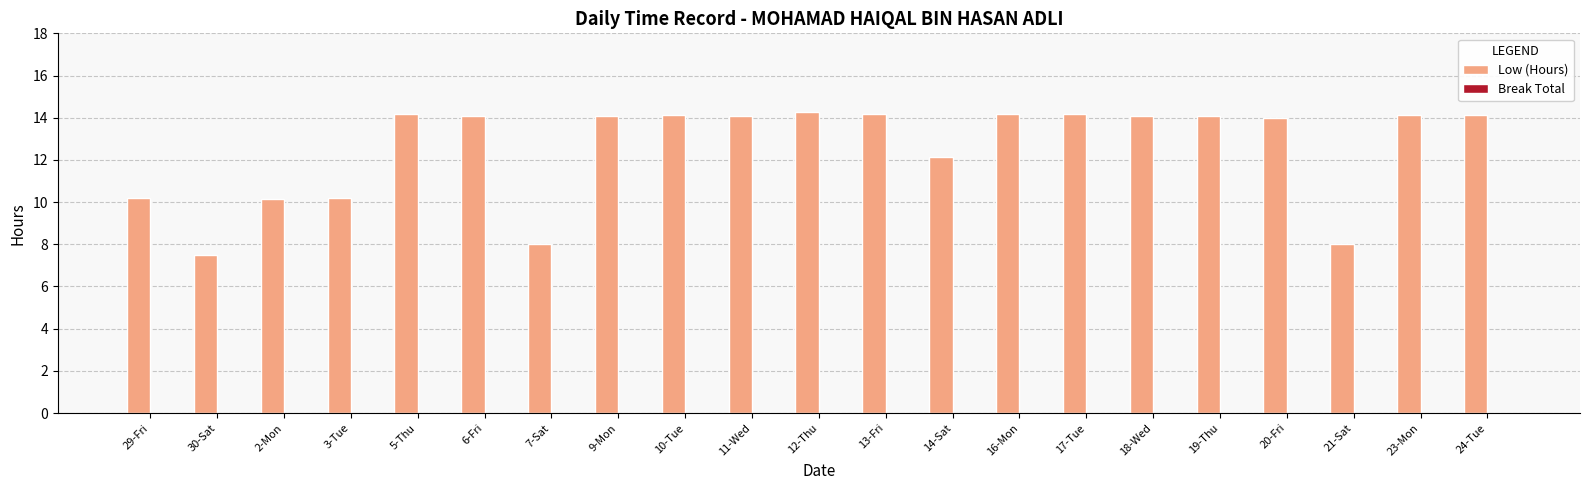

Does the chart contain stacked bars?

No